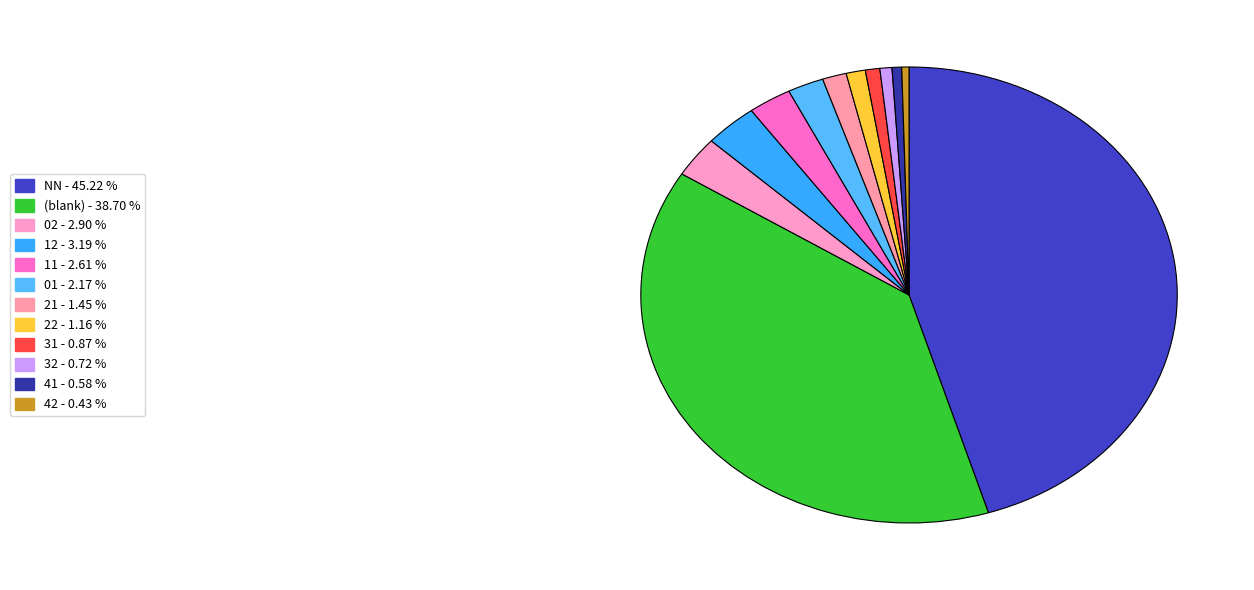

To the nearest percent, what is the difference between the largest and smallest slice percentages?

45%